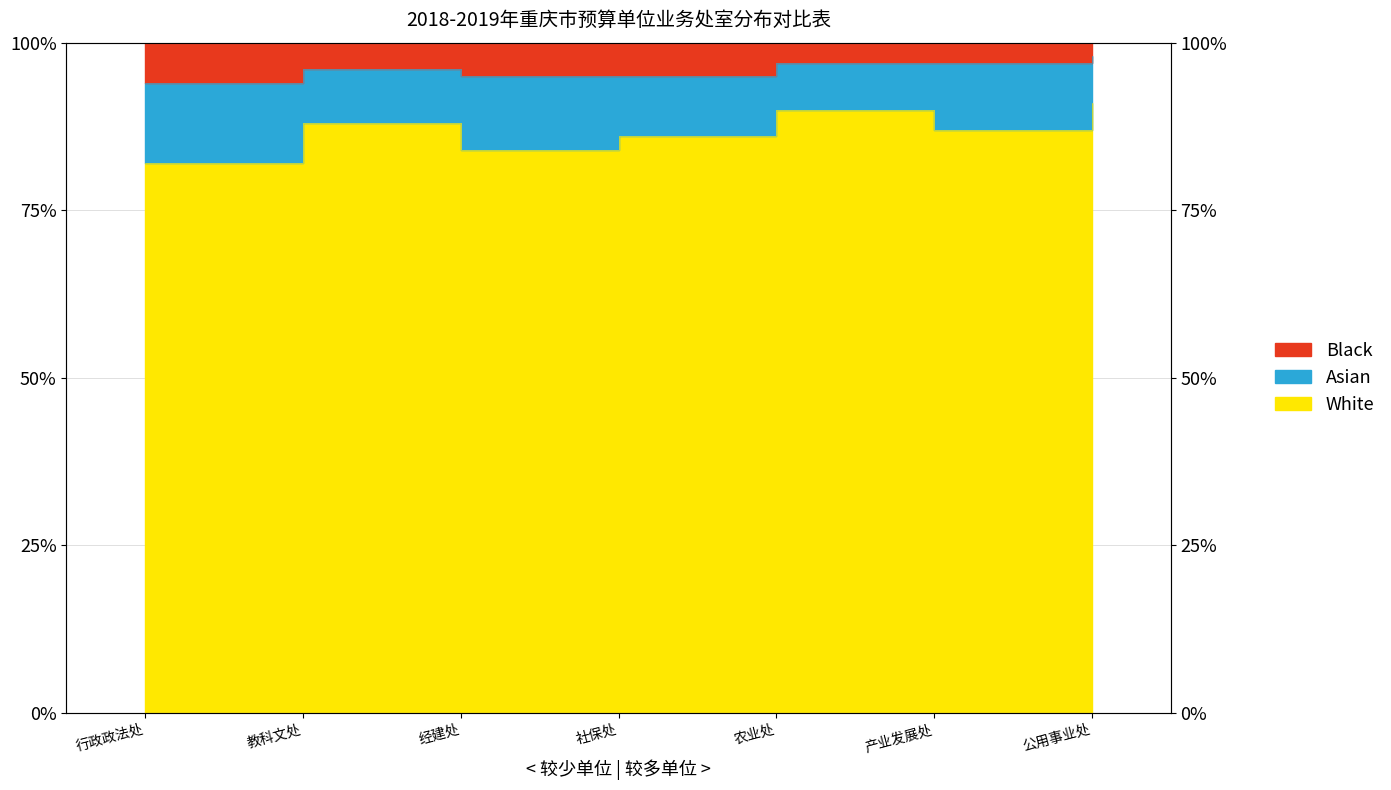

What is the difference between the maximum and minimum values in the White series?

9